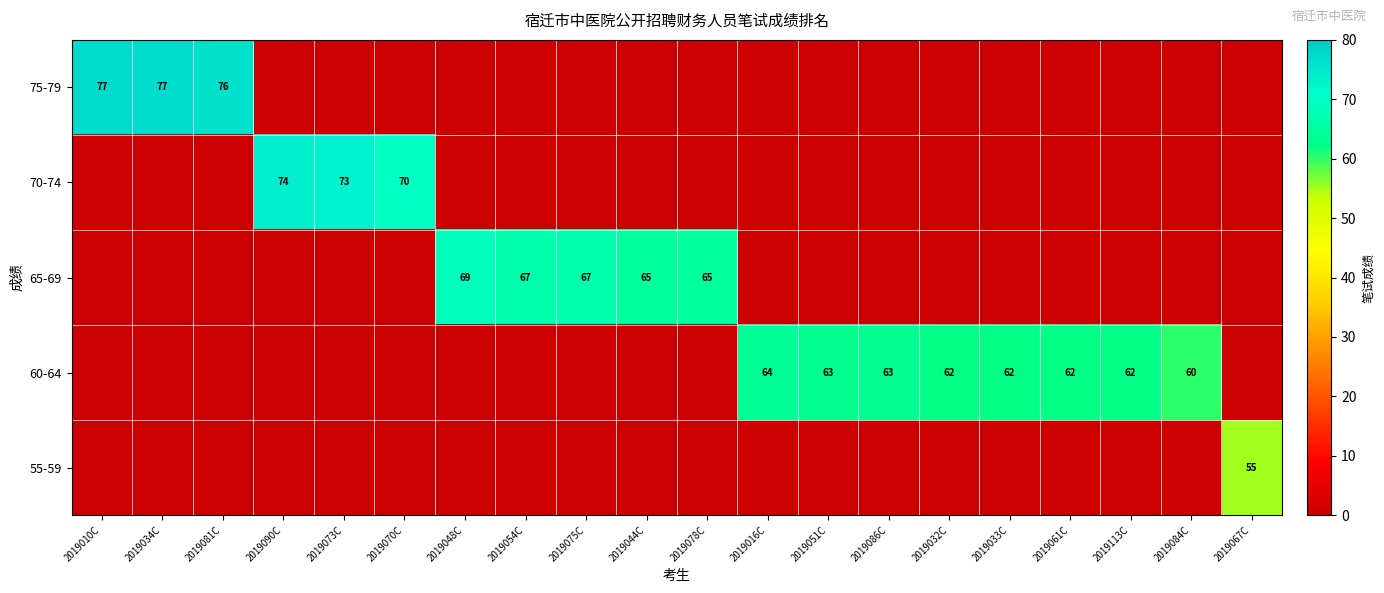

The 60-64 series shows 91 at 2019051C. True or false?

False